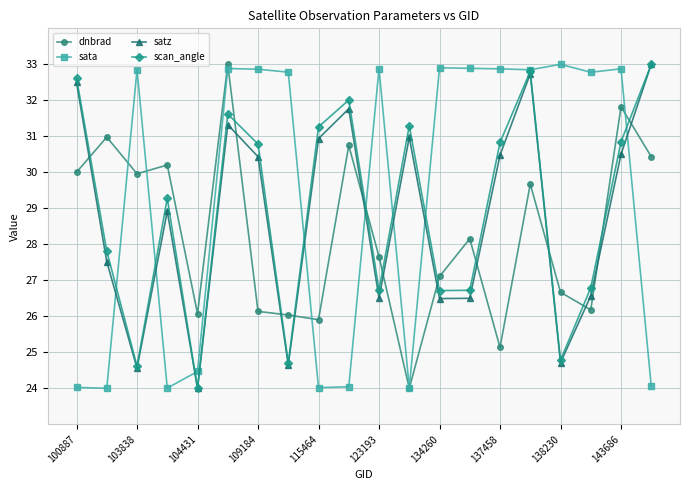

What is the minimum value for sata?

24.0